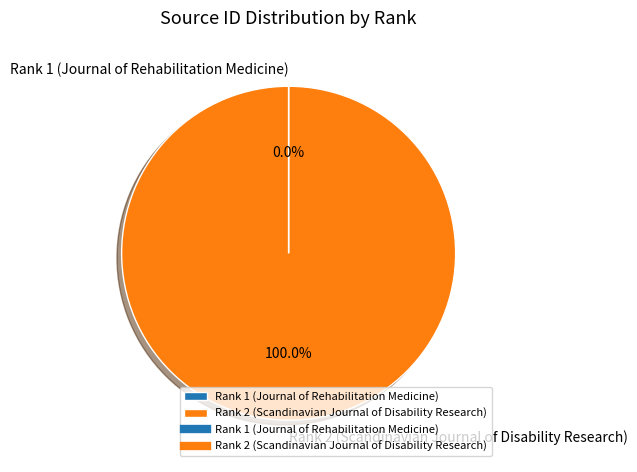

Which slice is the largest?

Rank 2 (Scandinavian Journal of Disability Research)